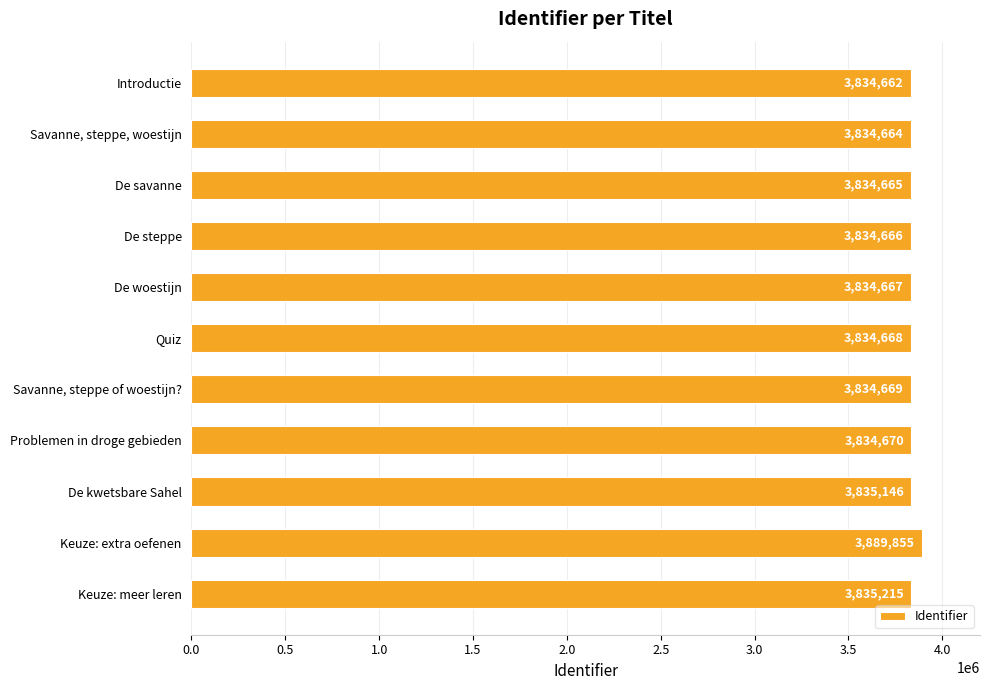

The value at Quiz is 3834668. True or false?

True